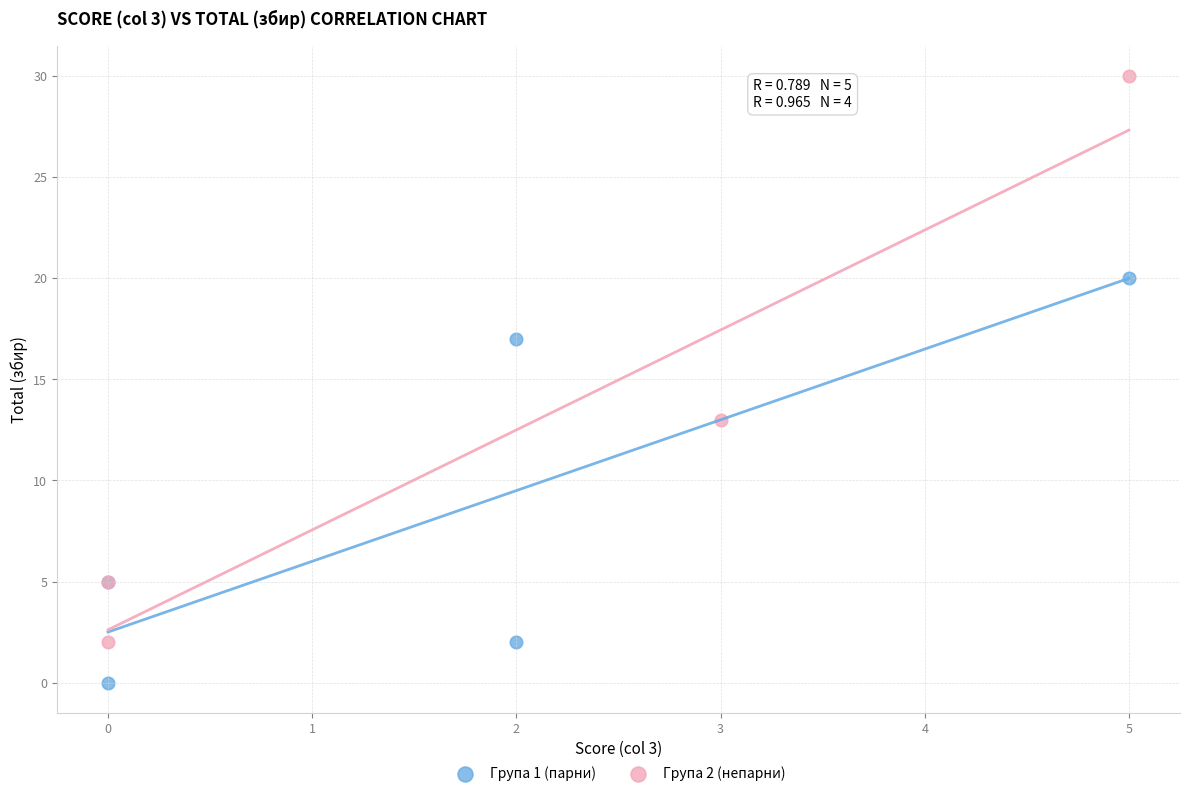

What are all the series names shown in the legend?

Група 1 (парни), Група 2 (непарни)